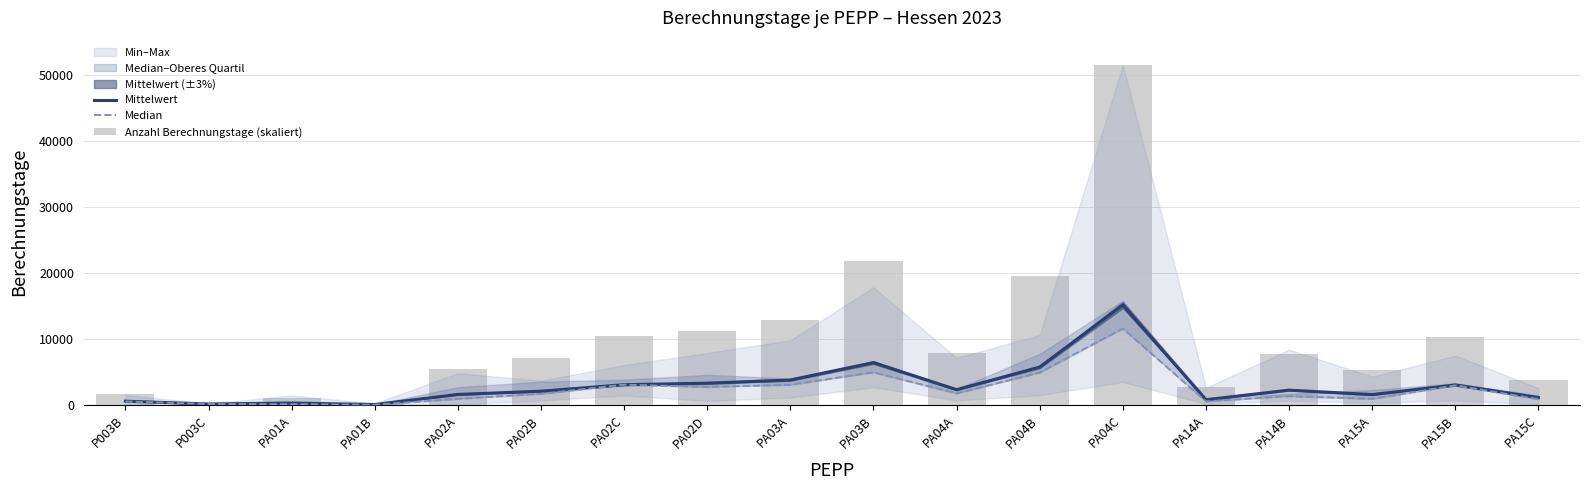

Which has a higher value, P003B or PA04C?

PA04C